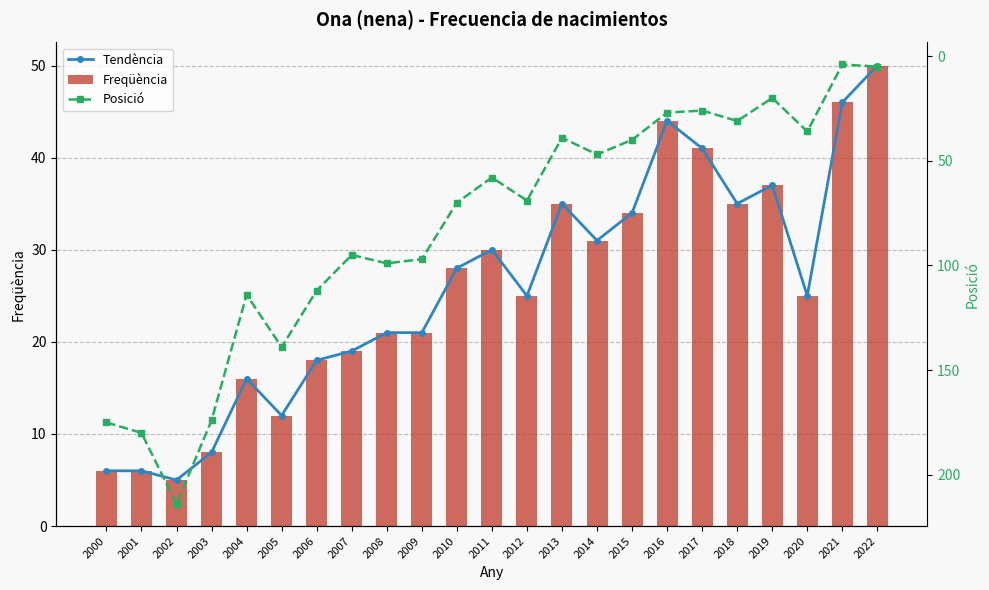

At how many categories does at least one series exceed 174?

3